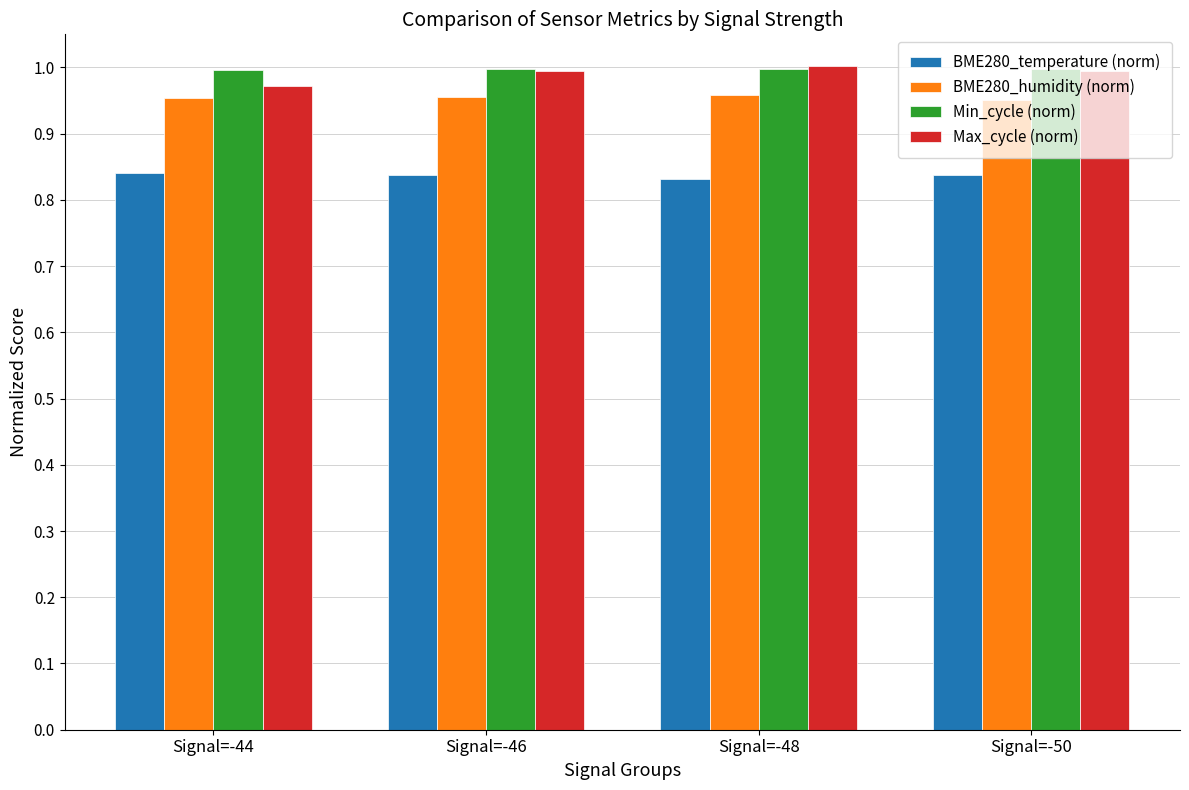

Does the chart contain stacked bars?

No